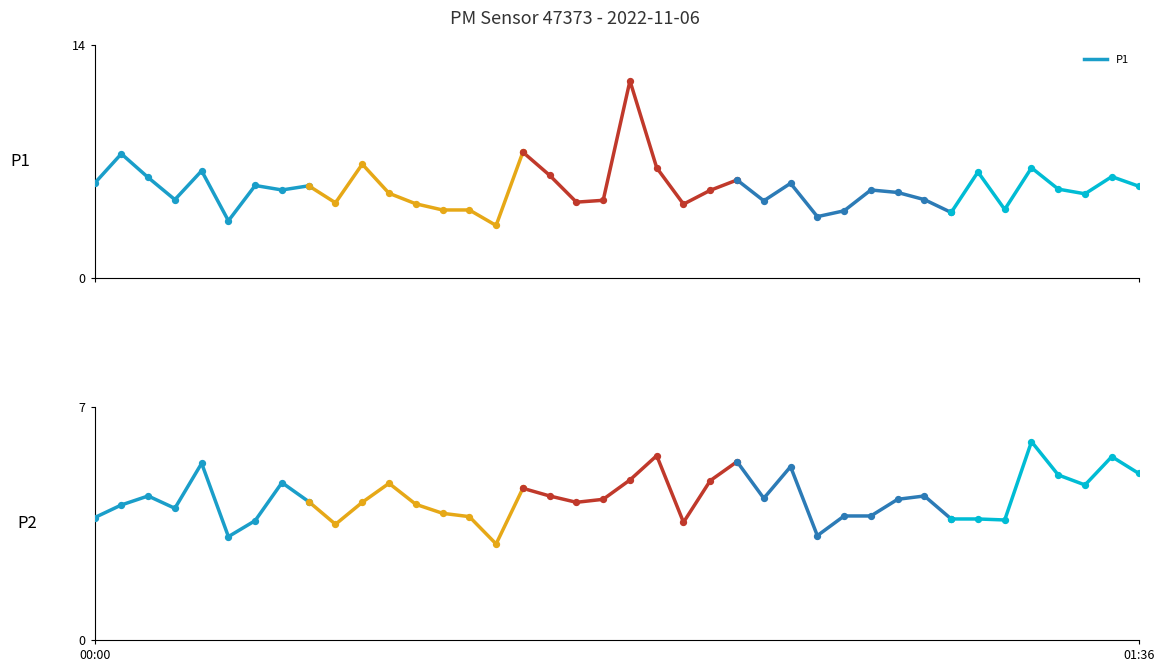

What is the lowest value of the P1 series?

3.5